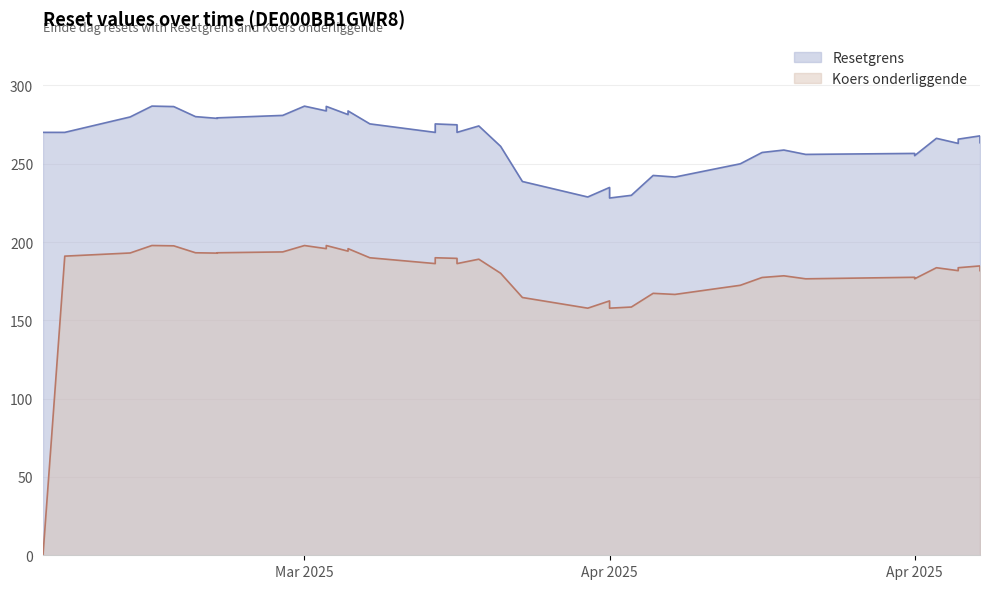

Rank the series by their average value, from lowest to highest.

Koers onderliggende, Resetgrens